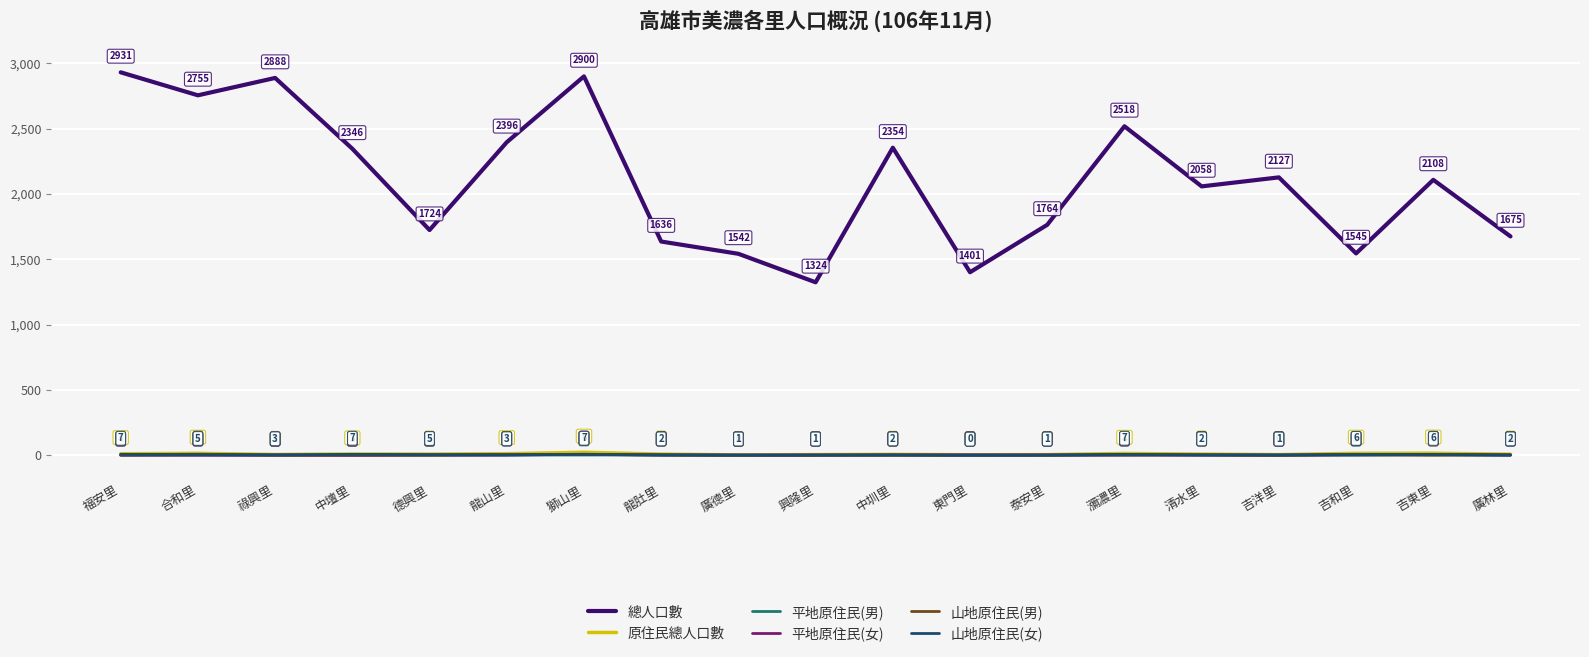

How many 山地原住民(男) values are between 2 and 4?

11